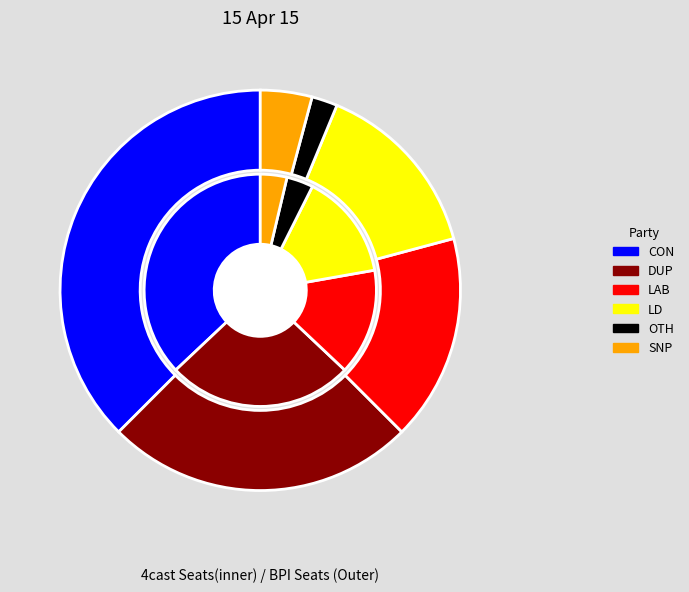

How many slices are in this pie chart?

9